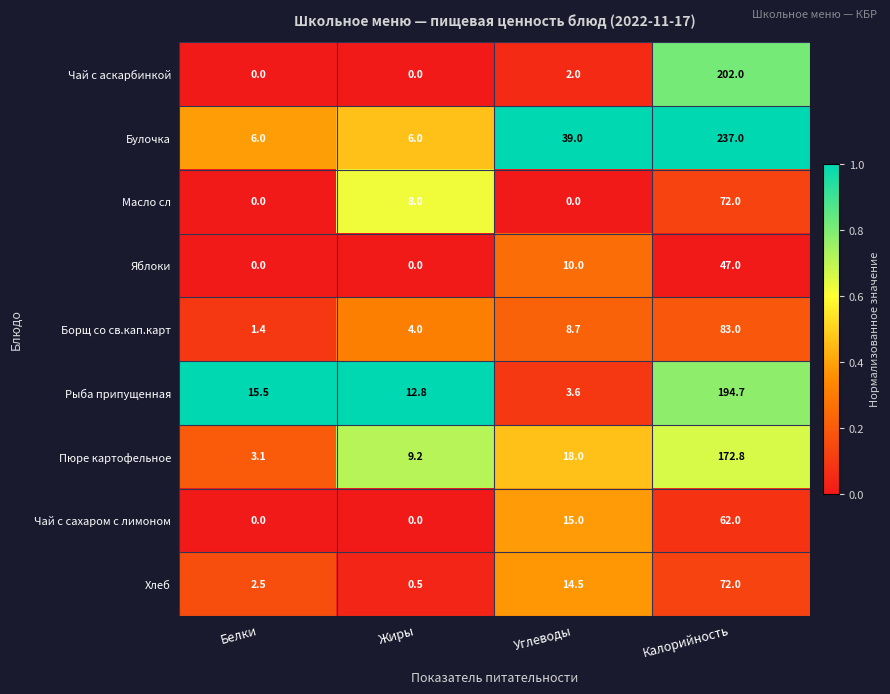

At which category is the sum across all series the highest?

Калорийность